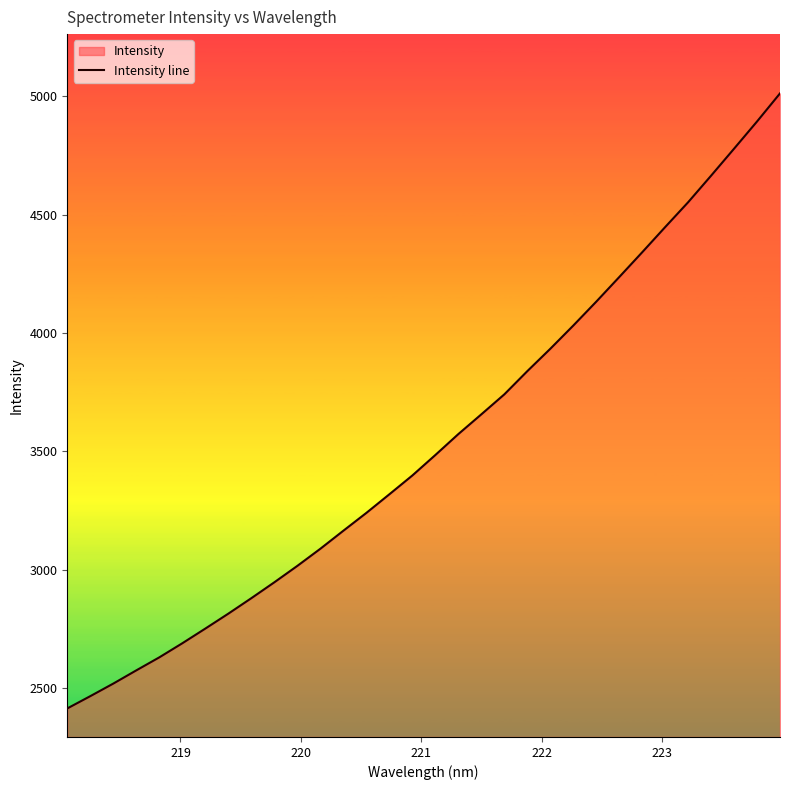

What is the maximum value shown in the chart?

5012.5